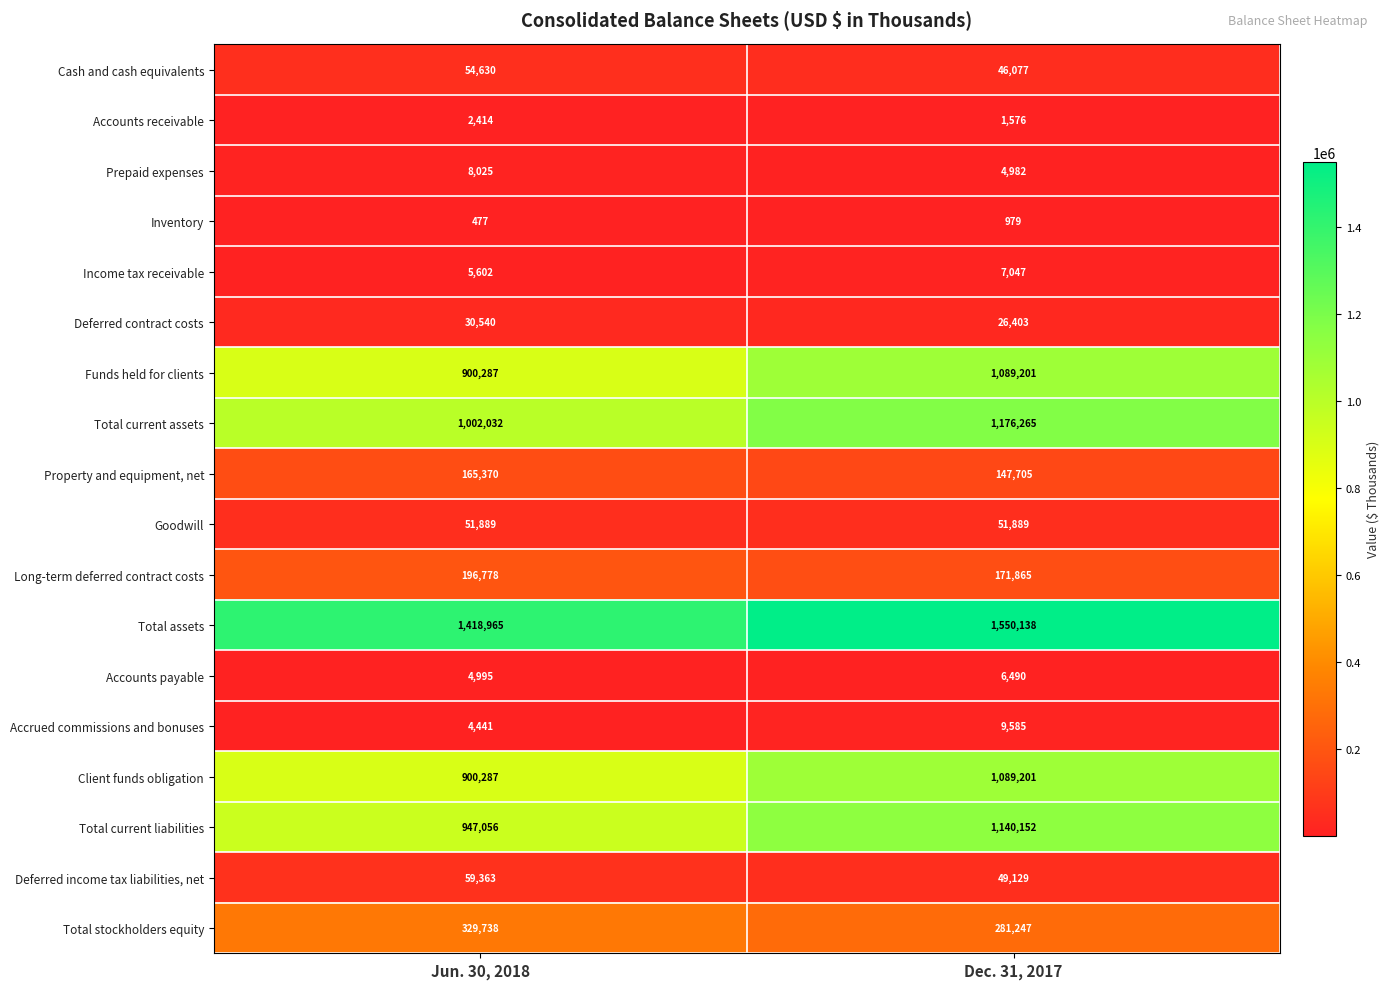

What is the minimum value for Goodwill?

51889